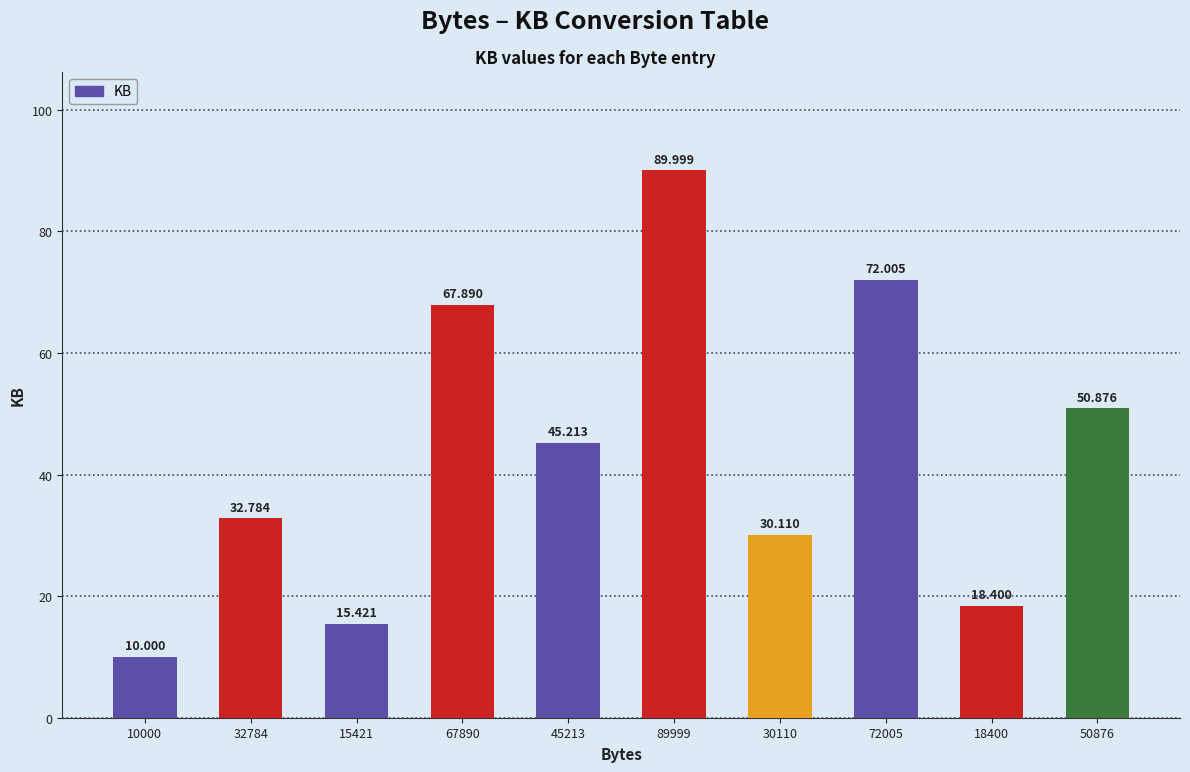

What position from the left is 67890?

4